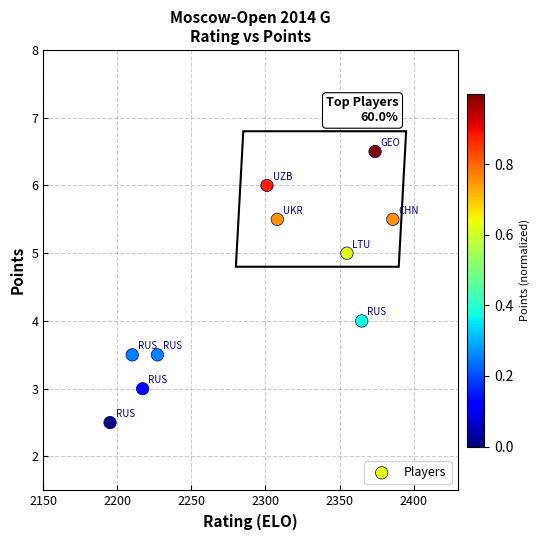

What is the range of X values (max minus min)?

191.0